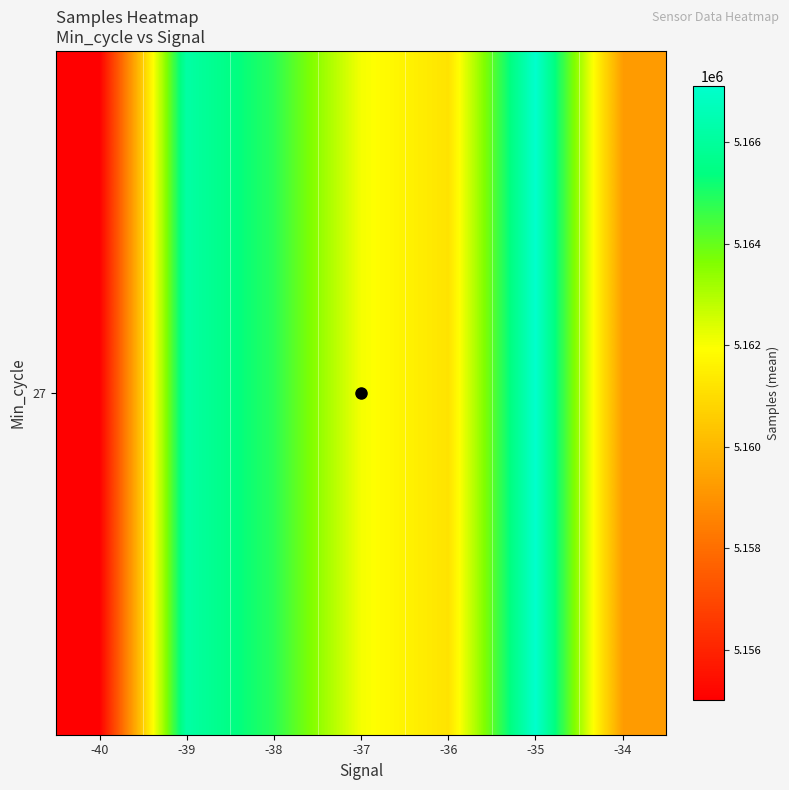

Reading right to left, list all the values displayed in this chart.

-34=5159260.3	-35=5167108.3	-36=5161181.6	-37=5162056.5	-38=5164804.9	-39=5166175.8	-40=5155014.0